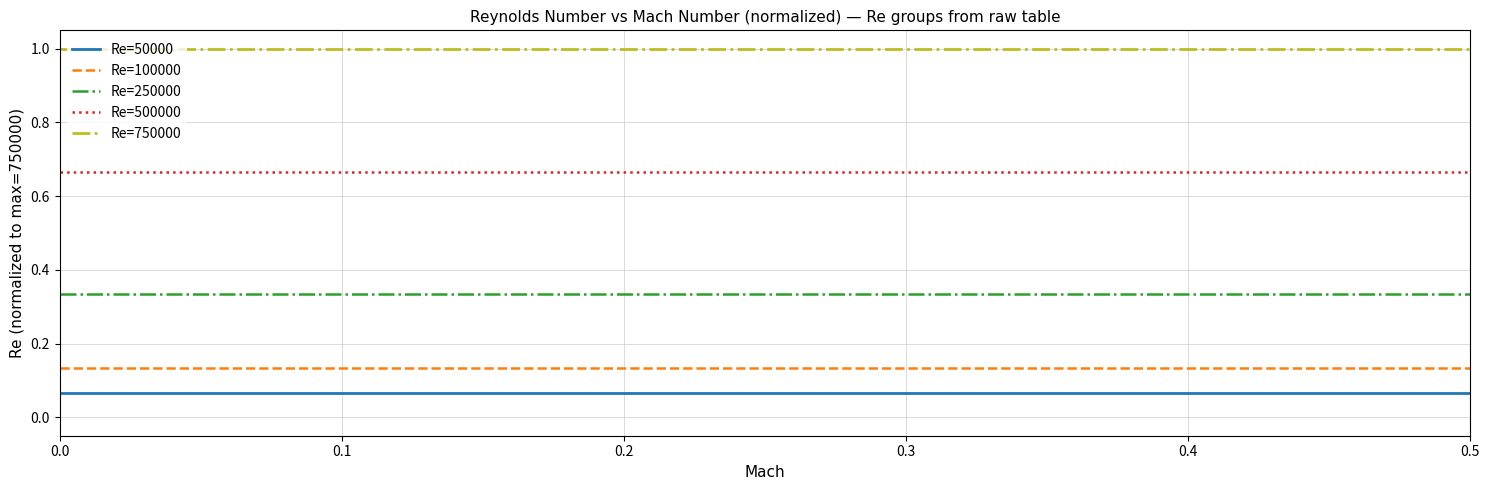

How many series are shown in this chart?

5